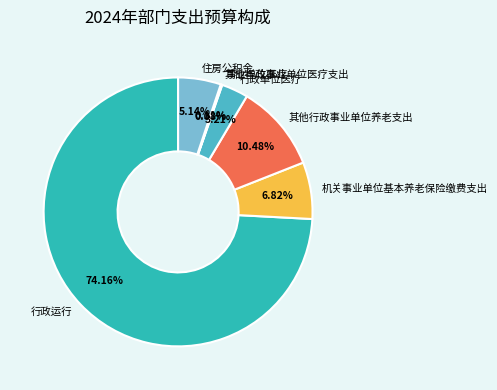

Which category has the biggest portion of the pie?

行政运行